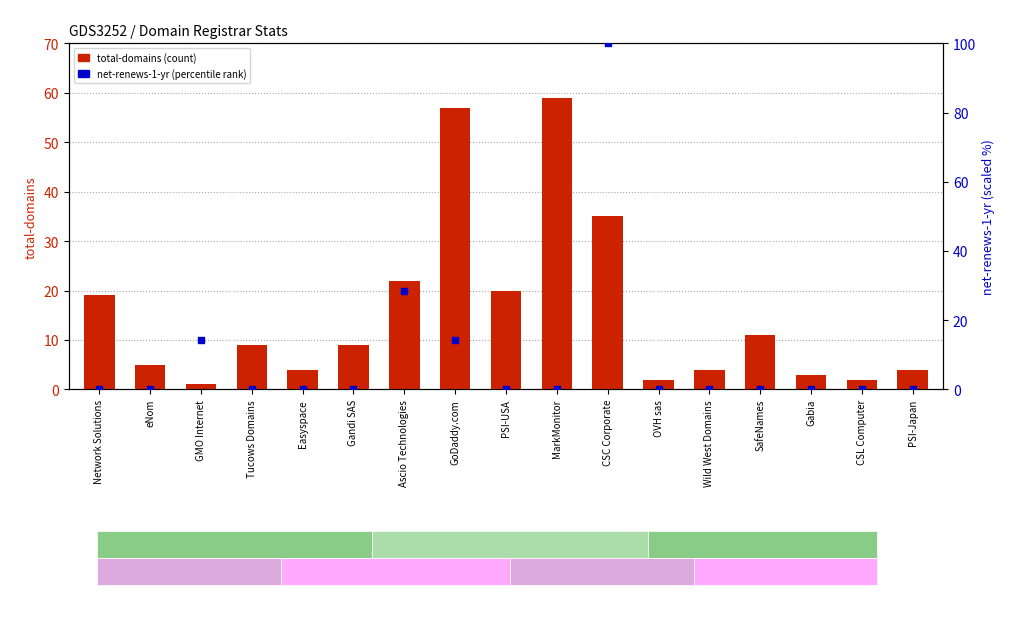

Which series reaches the minimum Y coordinate?

net-renews-1-yr (percentile)